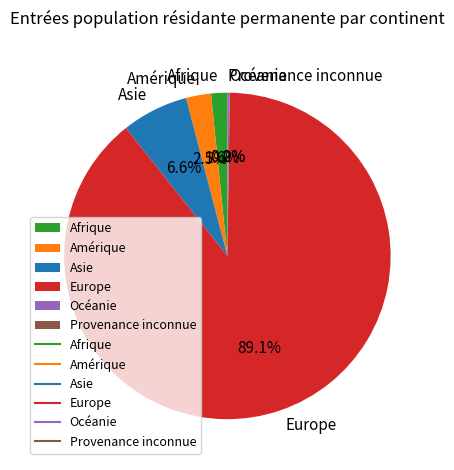

Which has a higher value, Europe or Asie?

Europe